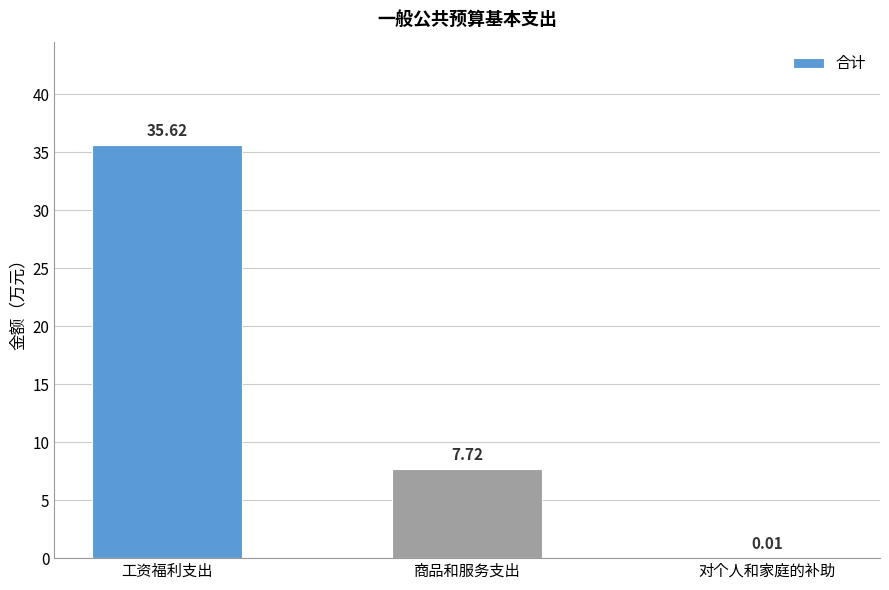

What is the change in value from 工资福利支出 to 商品和服务支出?

-27.9